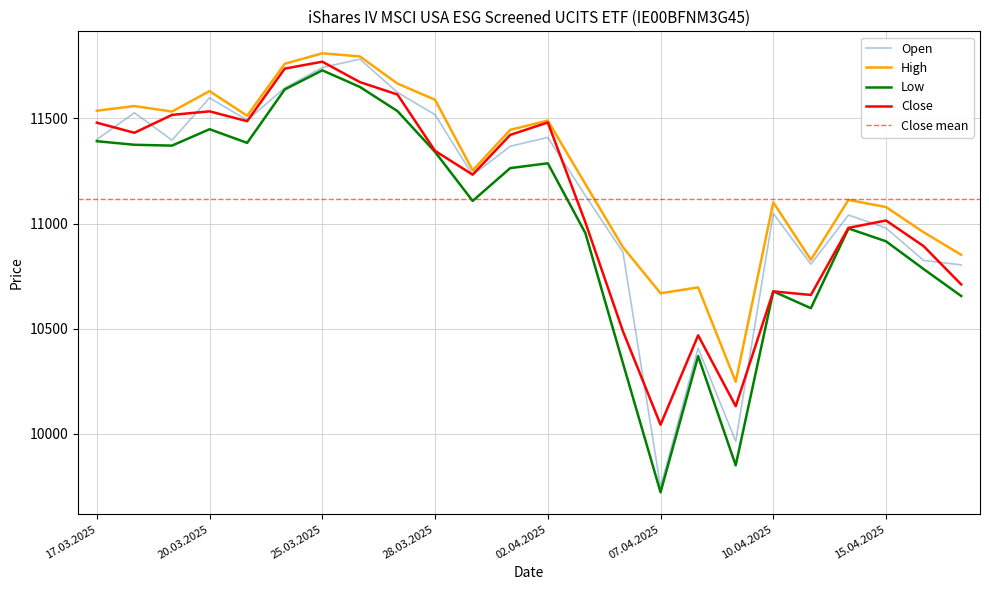

Which series has the largest total across all categories?

High